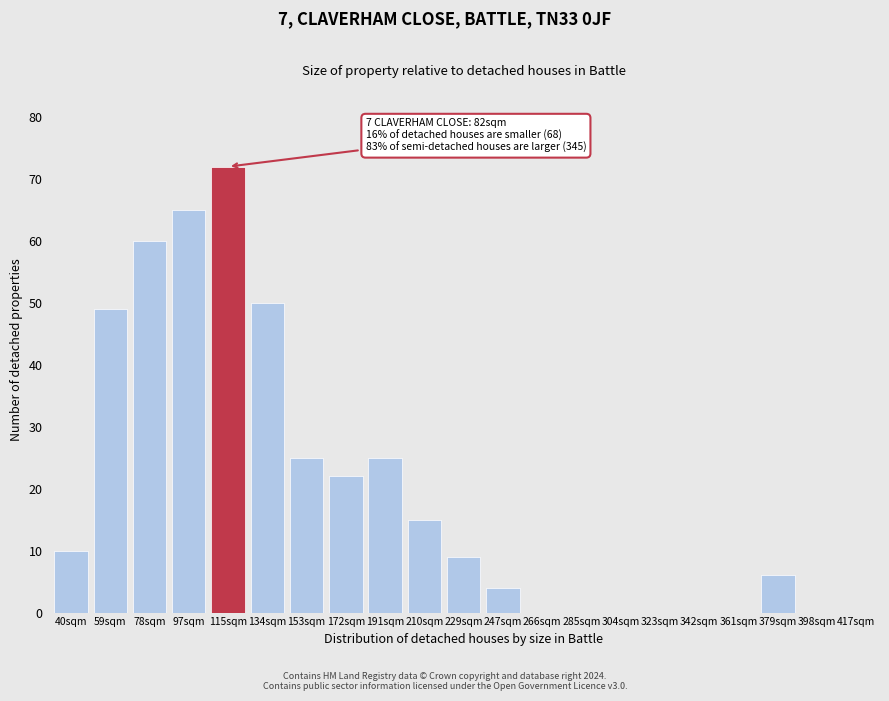

Reading left to right, transcribe all the data shown in this chart.

40sqm=10	59sqm=49	78sqm=60	97sqm=65	115sqm=72	134sqm=50	153sqm=25	172sqm=22	191sqm=25	210sqm=15	229sqm=9	247sqm=4	266sqm=0	285sqm=0	304sqm=0	323sqm=0	342sqm=0	361sqm=0	379sqm=6	398sqm=0	417sqm=0